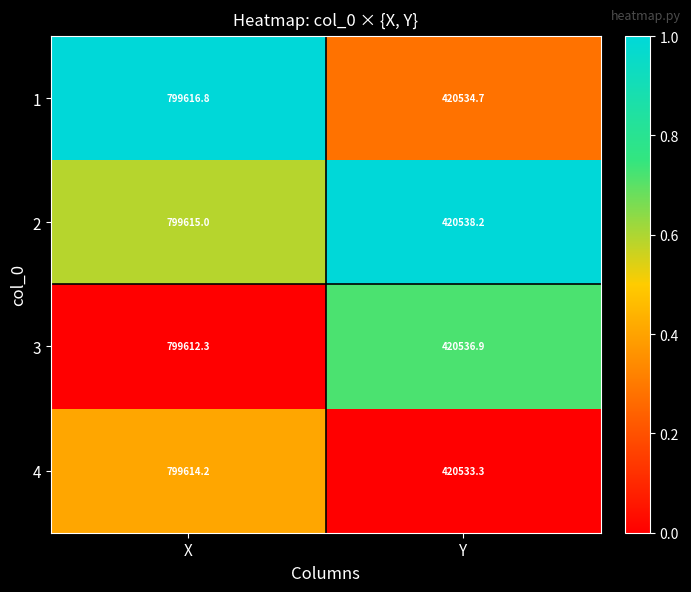

What is the total value across all series at X?

3198458.3